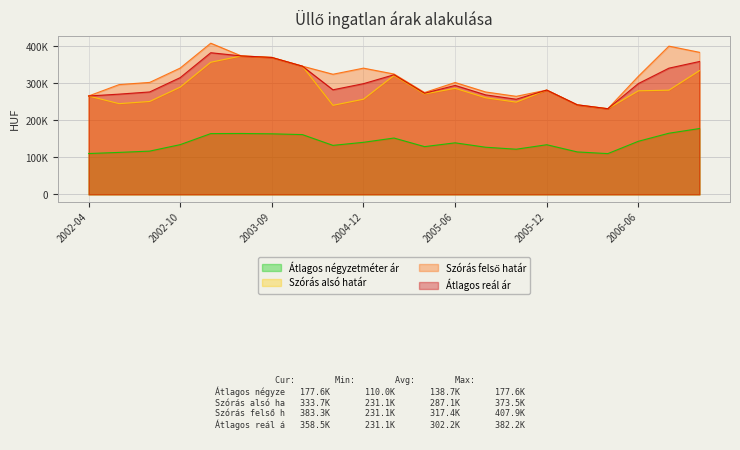

How many lines are shown in the chart?

4